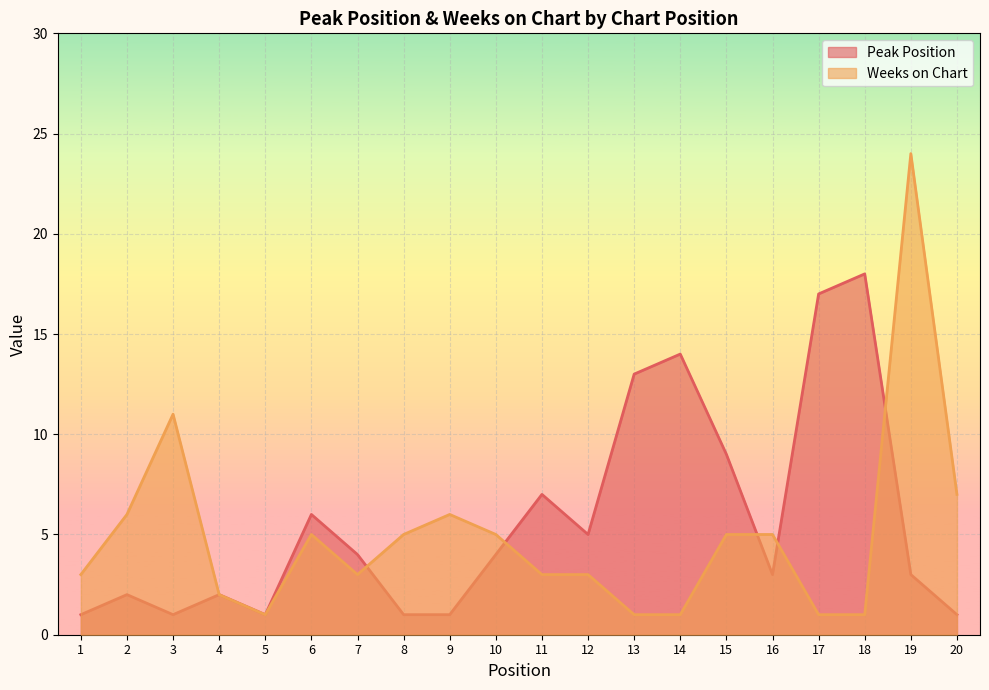

Reading left to right, list all the values displayed in this chart.

Peak Position: 1	2	1	2	1	6	4	1	1	4	7	5	13	14	9	3	17	18	3	1
Weeks on Chart: 3	6	11	2	1	5	3	5	6	5	3	3	1	1	5	5	1	1	24	7